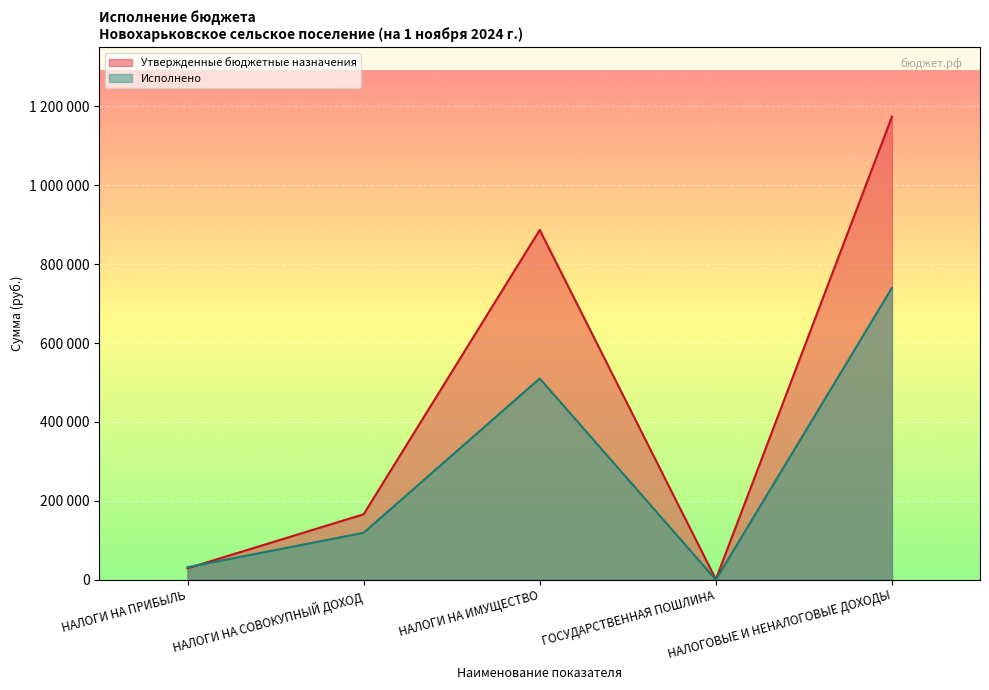

How many lines are shown in the chart?

2